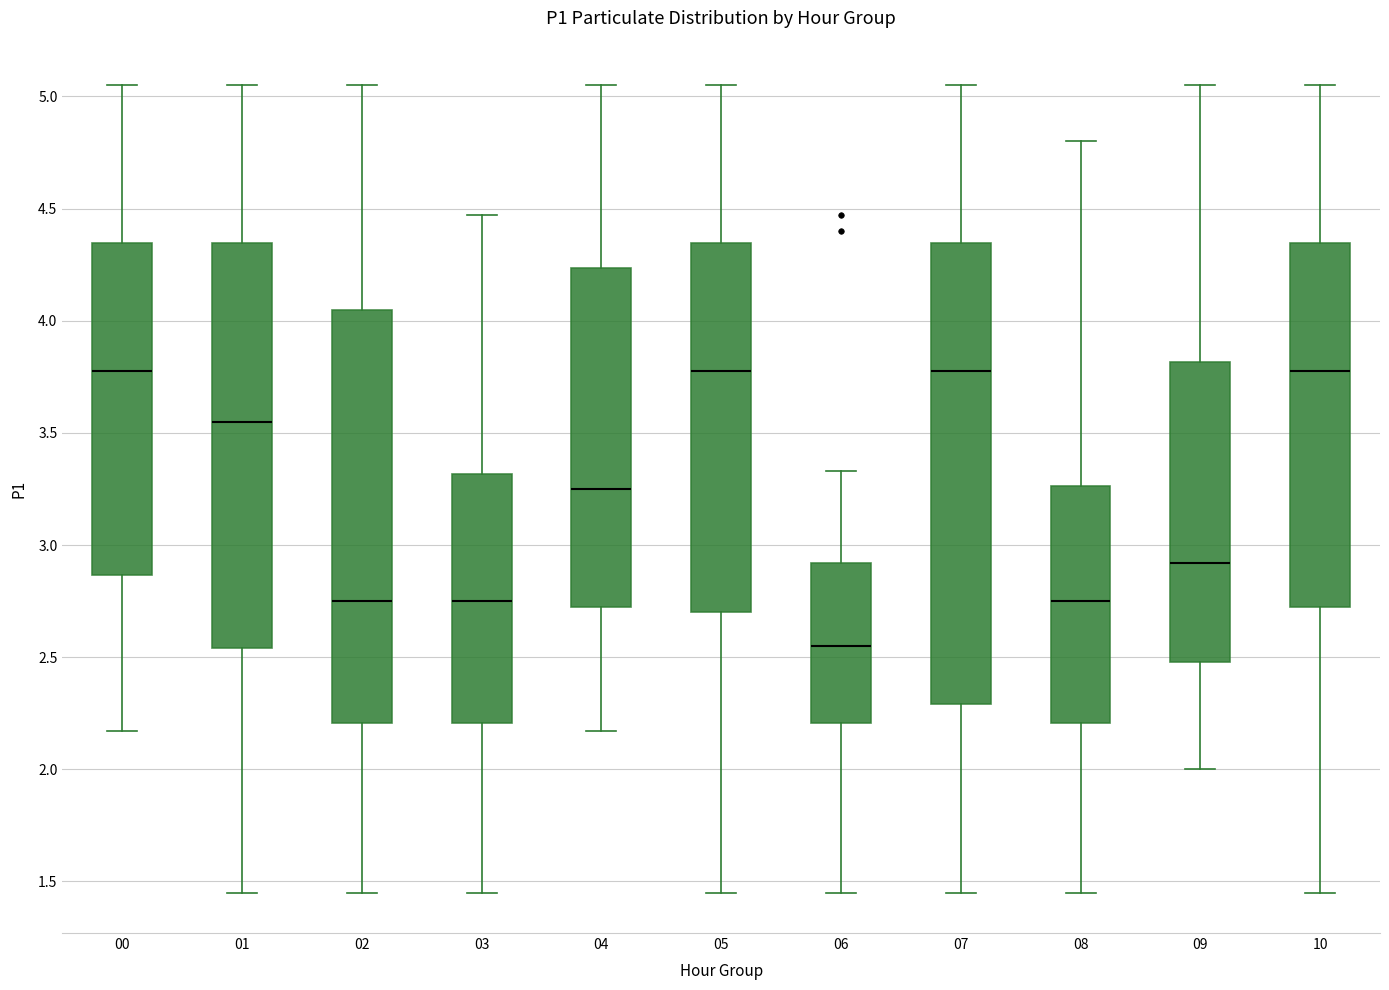

Which box's median line is the lowest?

06